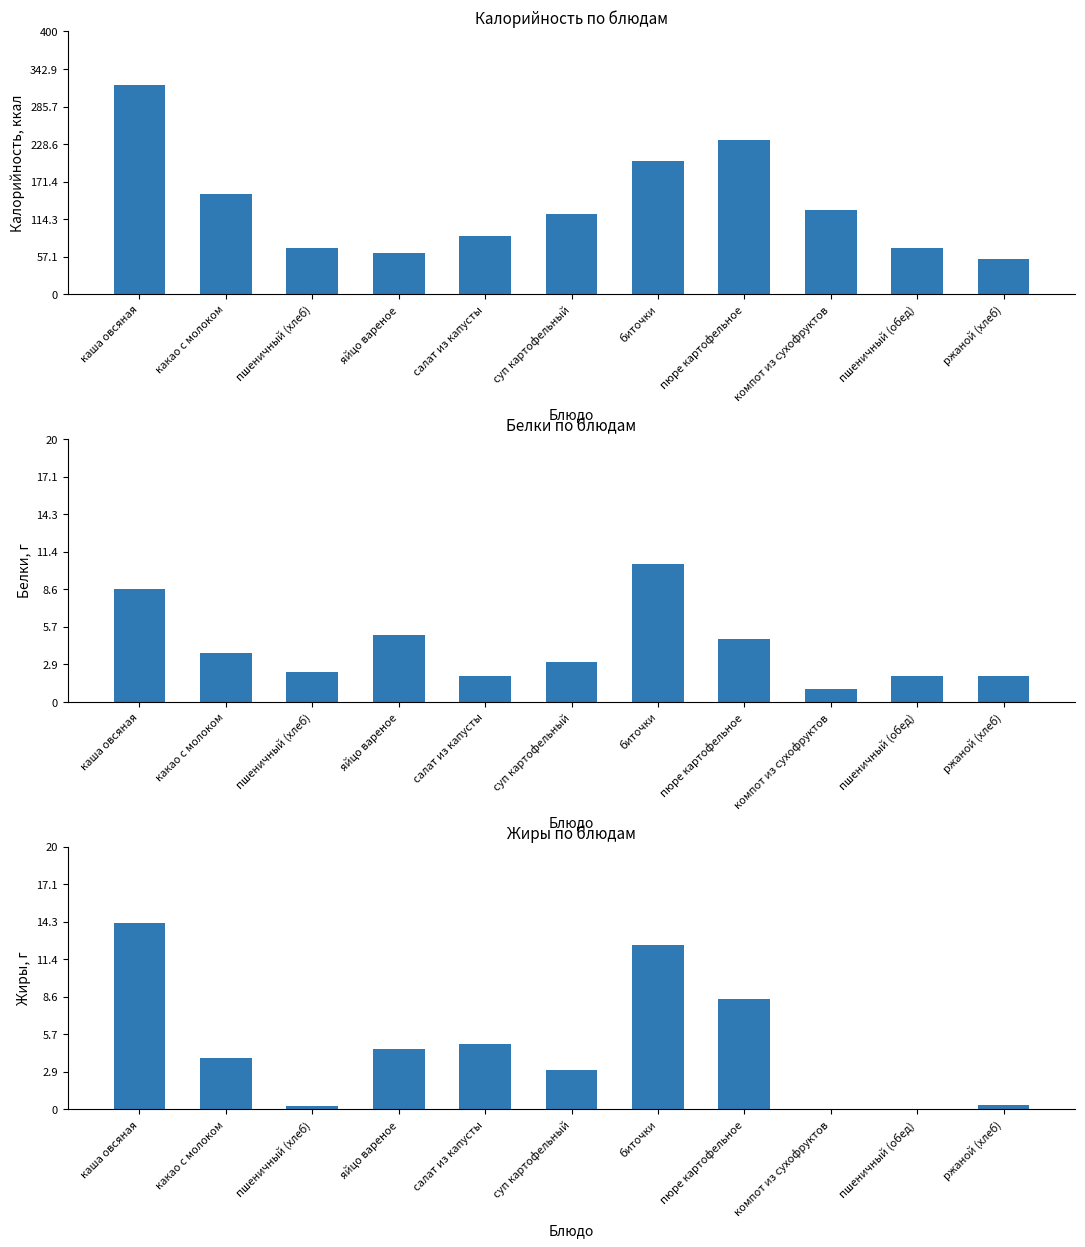

Which category has the lowest value across all series?

компот из сухофруктов